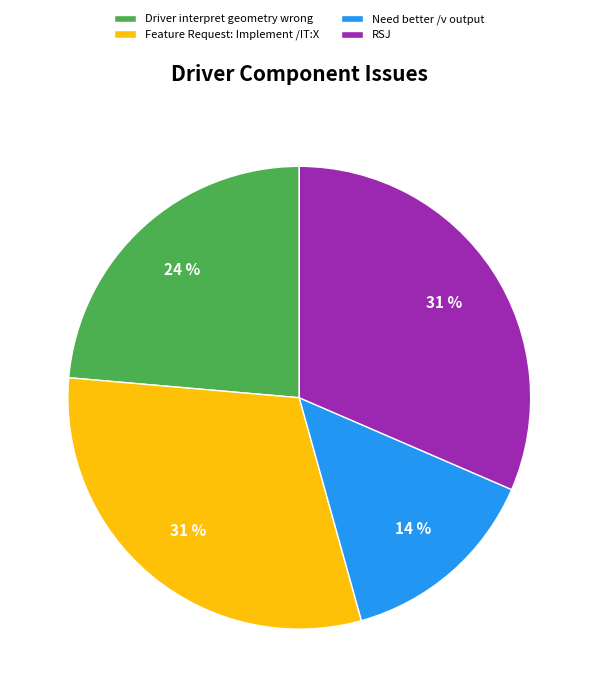

The Need better /v output slice represents 1% of the pie. True or false?

False